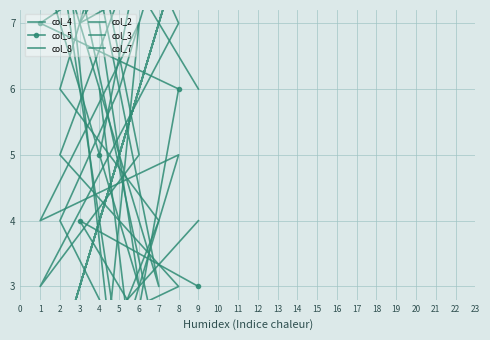

Which series ends up on top after the final intersection of col_4 and col_7?

col_7